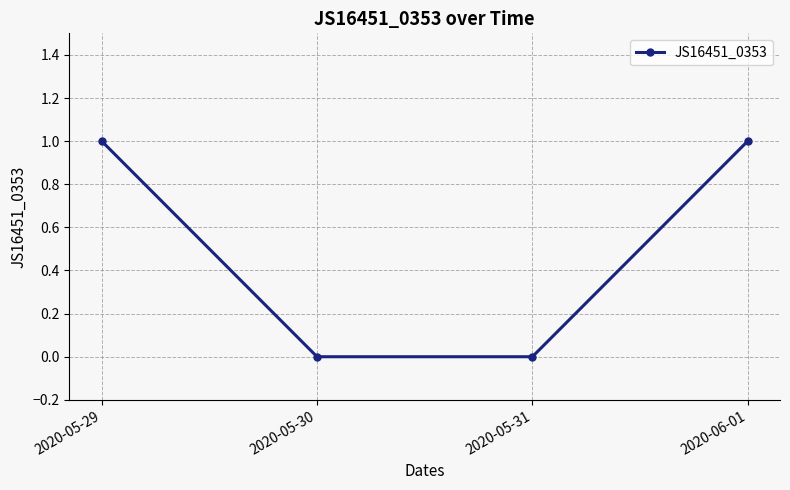

Count the number of data series in this chart.

1